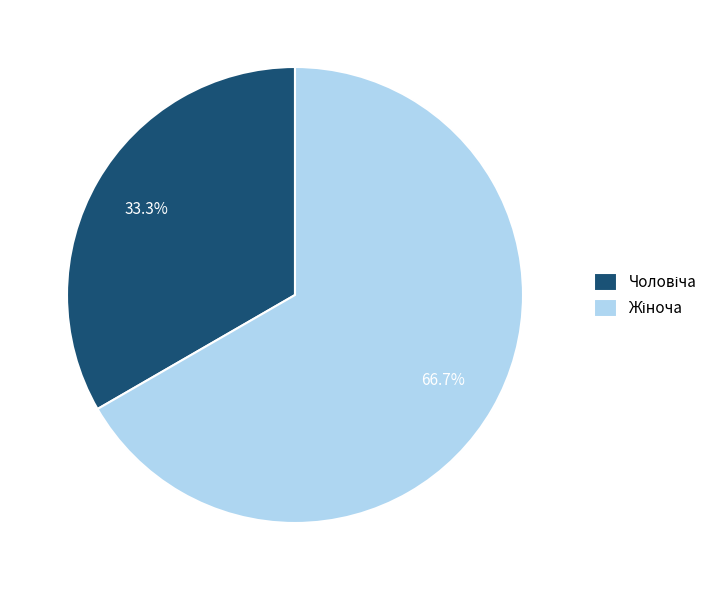

Is there a majority slice in this chart?

Yes